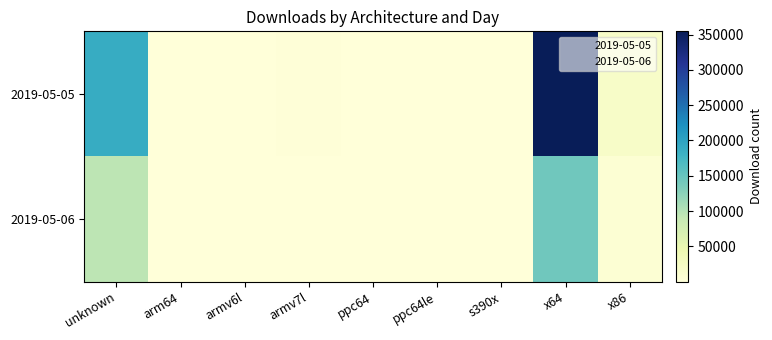

What is the smallest value displayed?

54